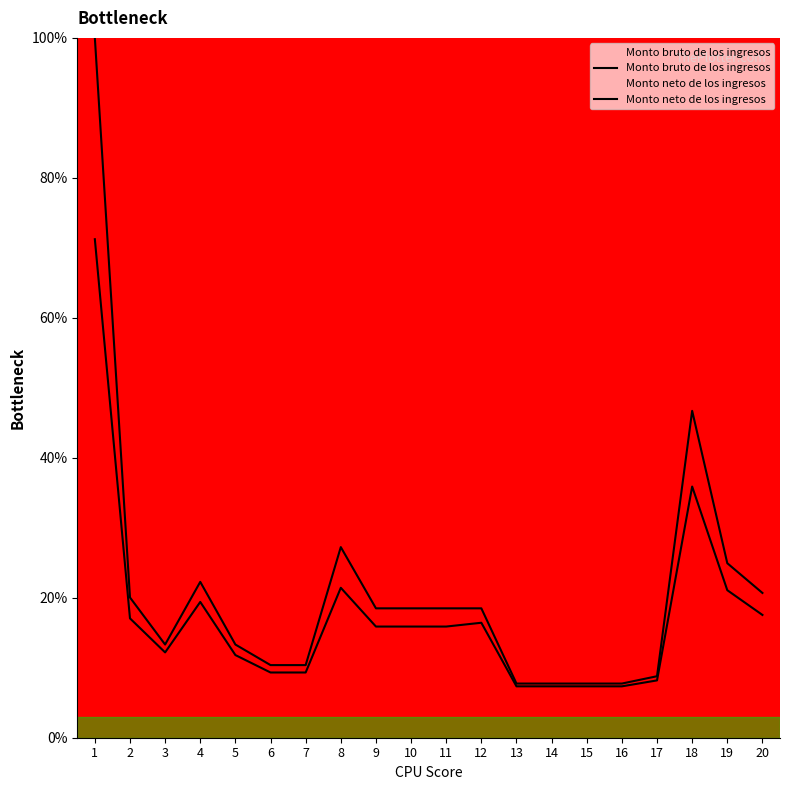

List the series in order of their peak value, highest first.

Monto bruto de los ingresos, Monto neto de los ingresos